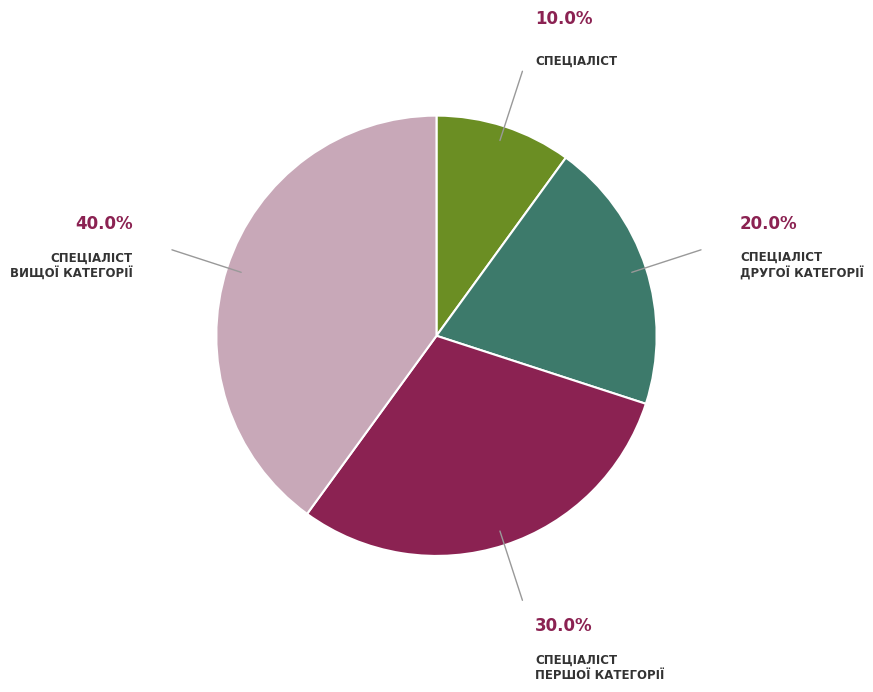

Does any single category account for the majority?

No